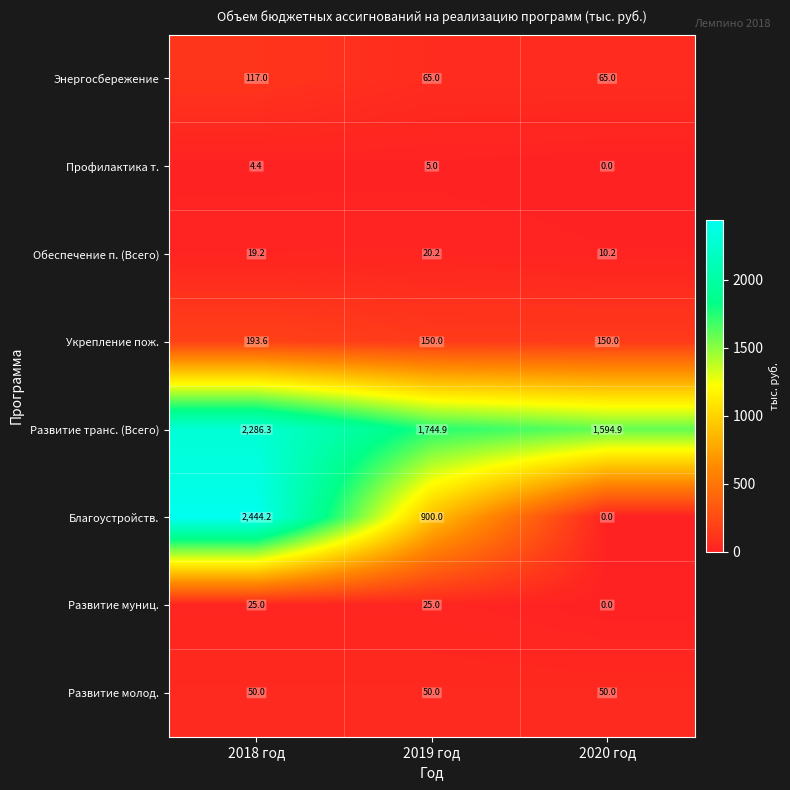

At which category is the sum across all series the highest?

2018 год